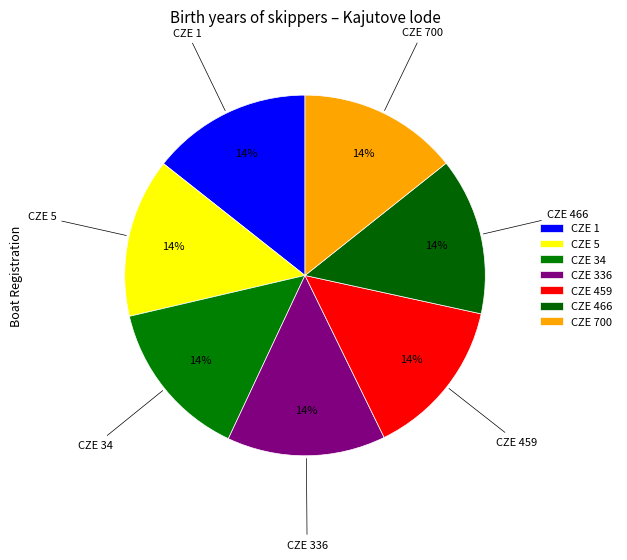

The CZE 466 slice represents 14% of the pie. True or false?

True